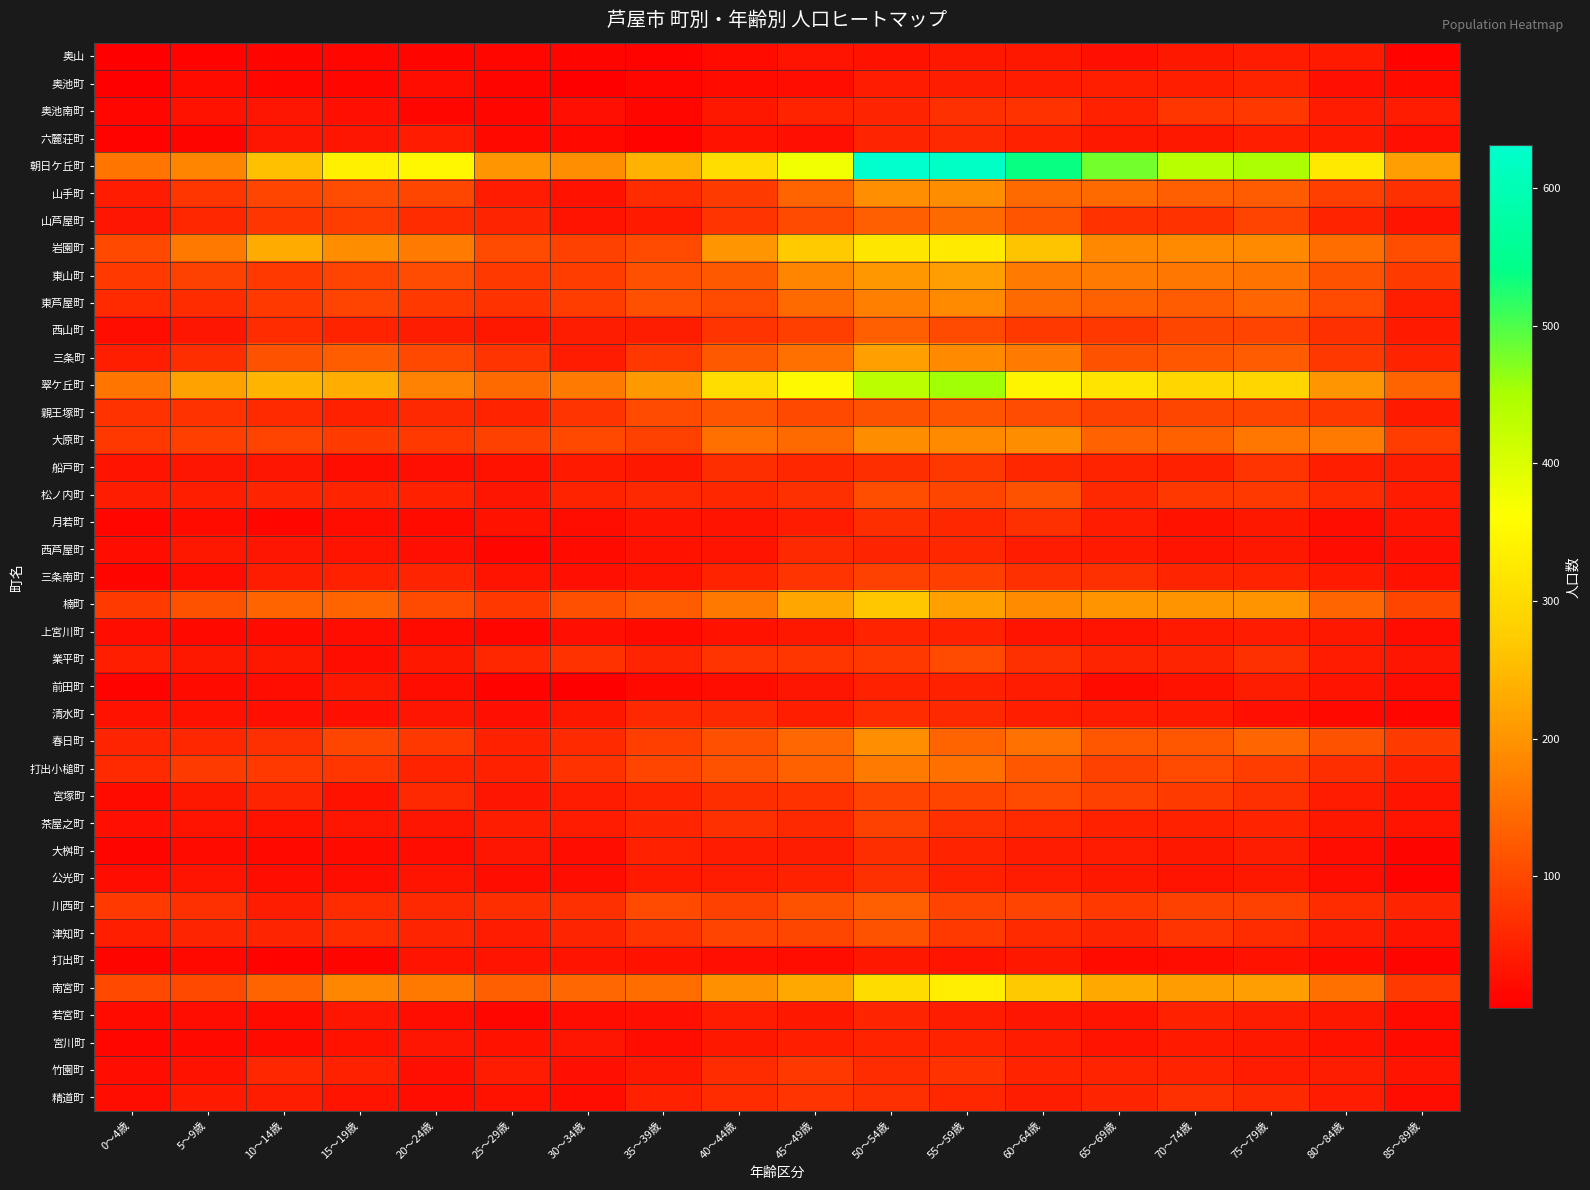

Which series has the largest total across all categories?

朝日ケ丘町